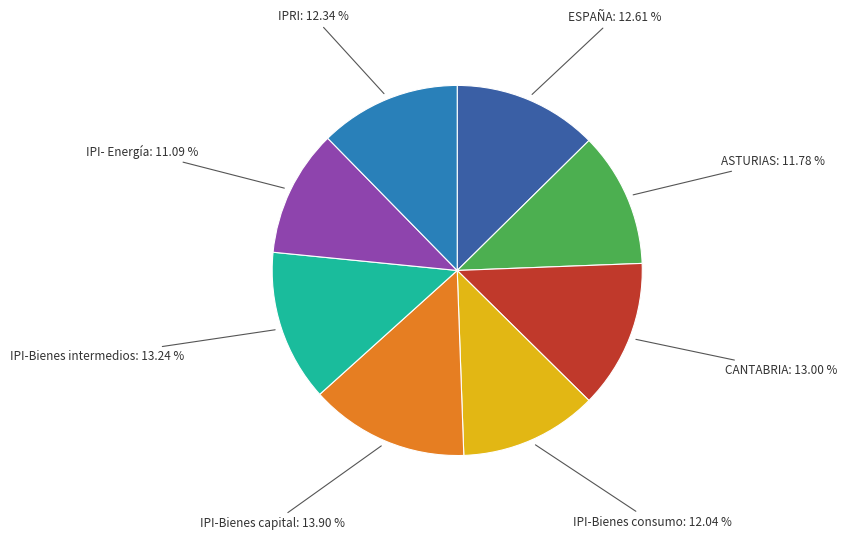

How many slices are in this pie chart?

8